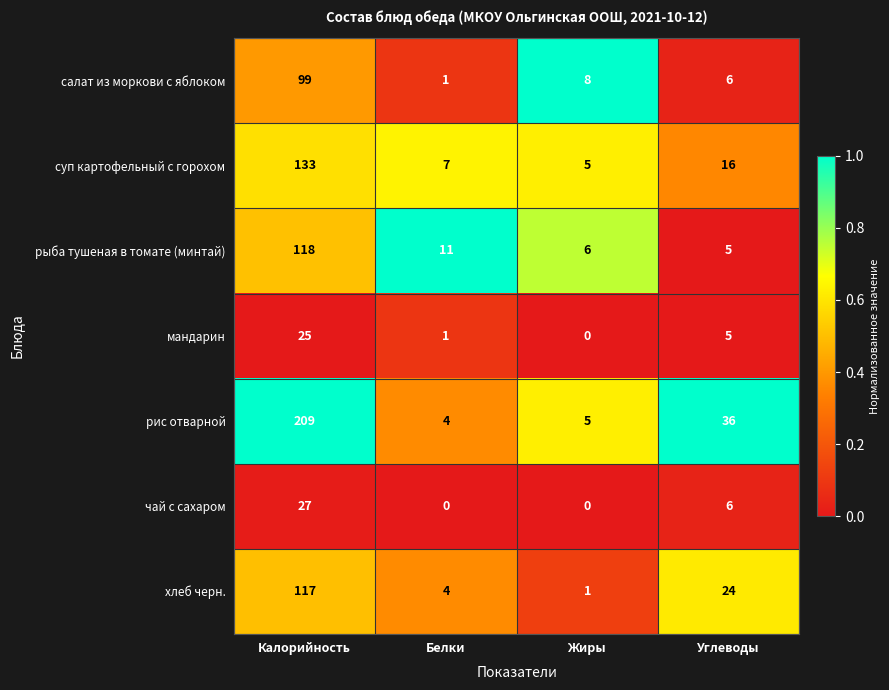

Is it true that салат из моркови с яблоком equals 35 at Калорийность?

False